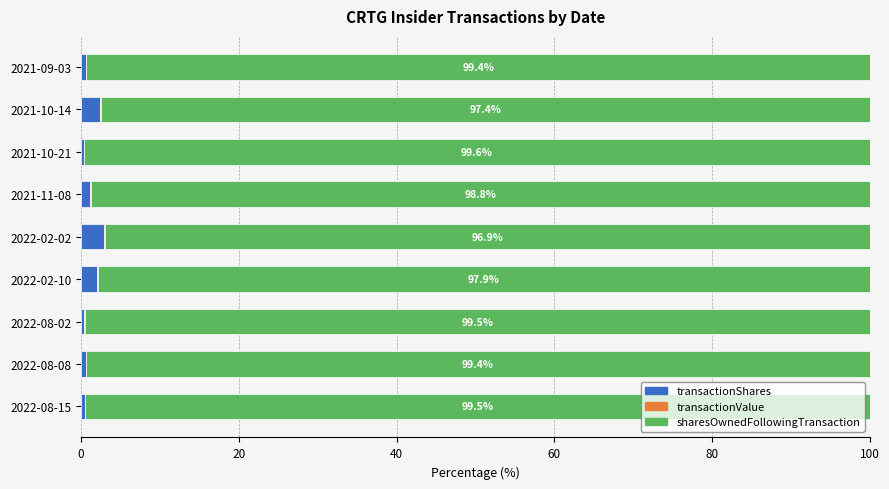

What is the highest value of the transactionShares series?

2.9